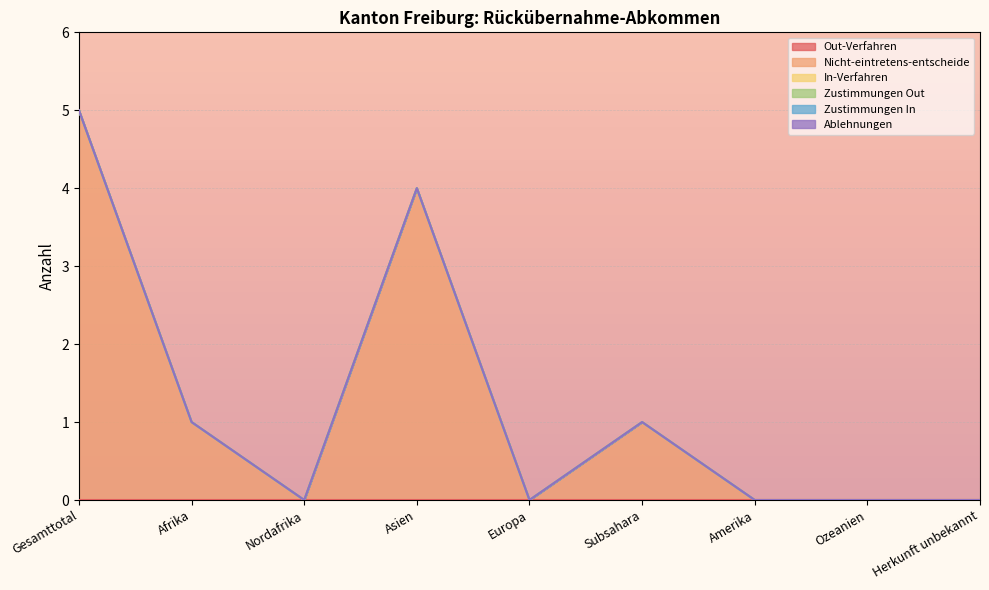

How many distinct data groups are displayed?

6